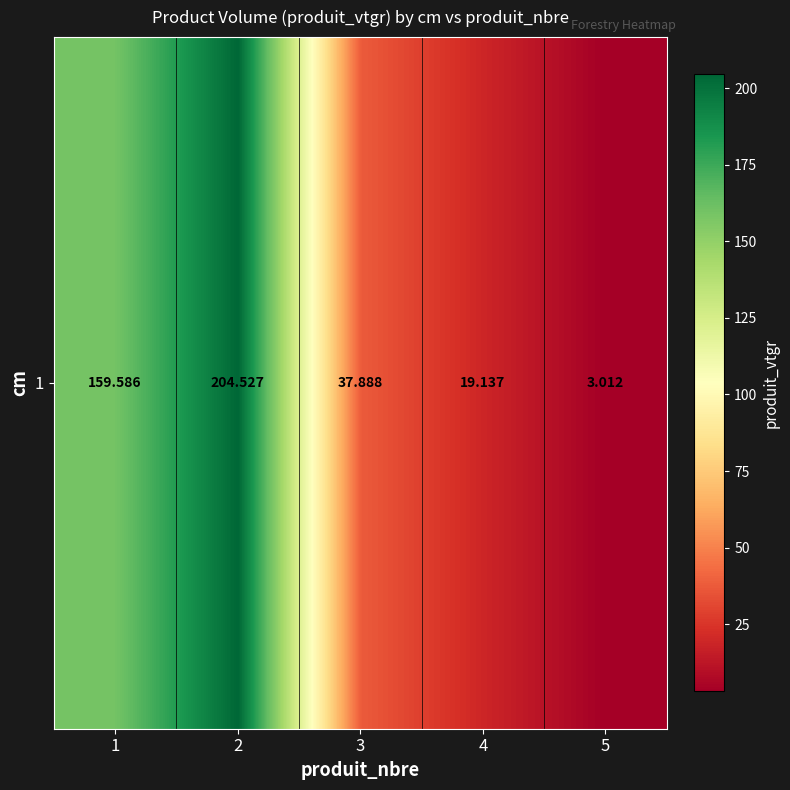

What is the maximum value shown in the chart?

204.5